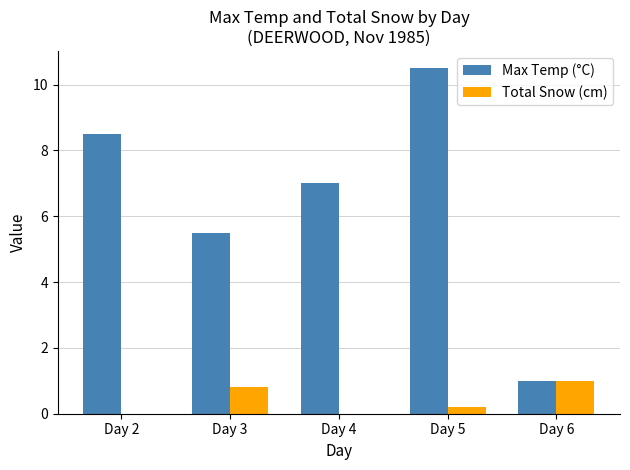

What is the sum of the Total Snow (cm) values at Day 6 and Day 5?

1.2